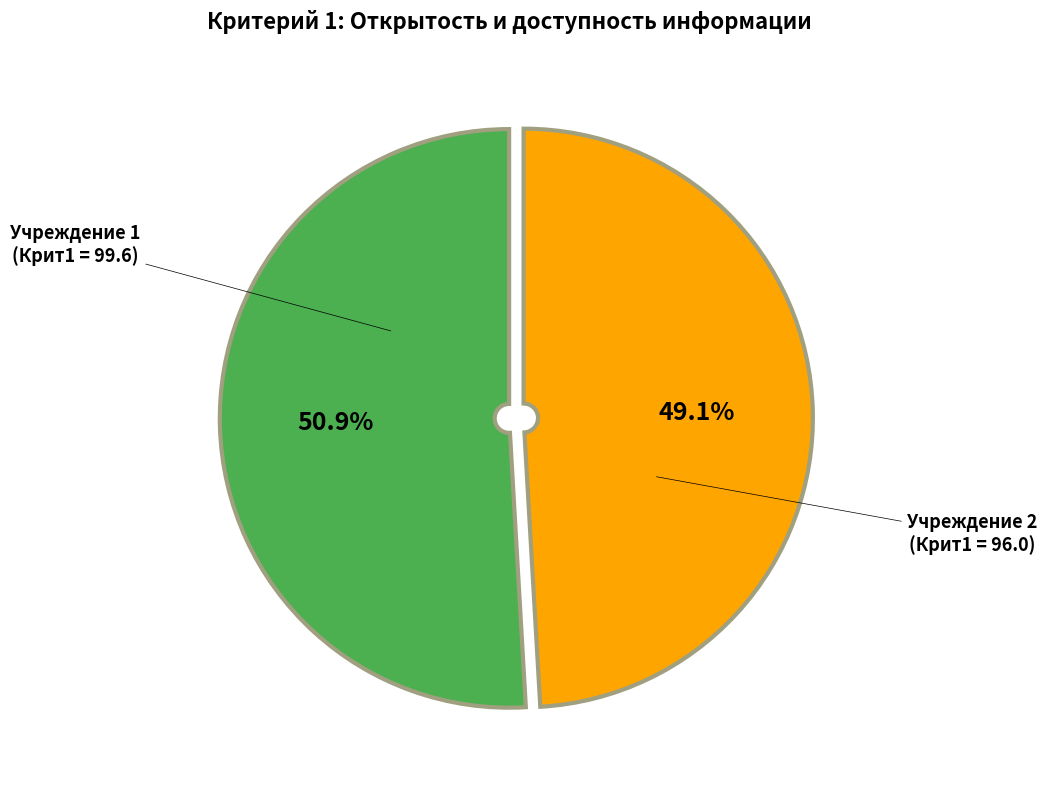

Is there a majority slice in this chart?

Yes